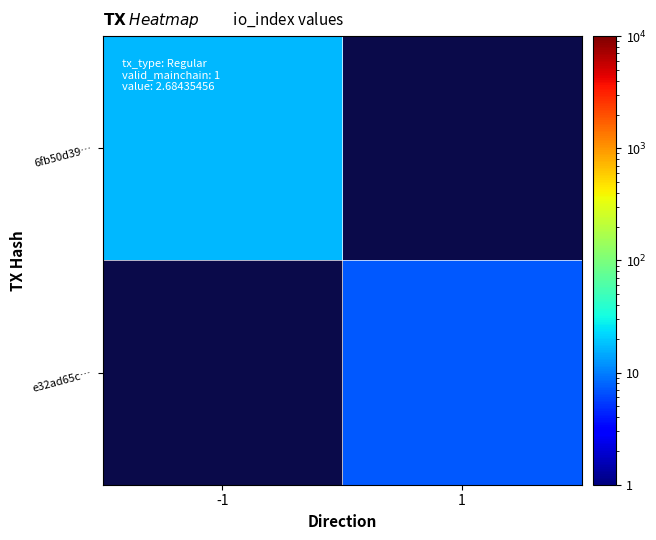

What is the minimum value shown in the chart?

7.0